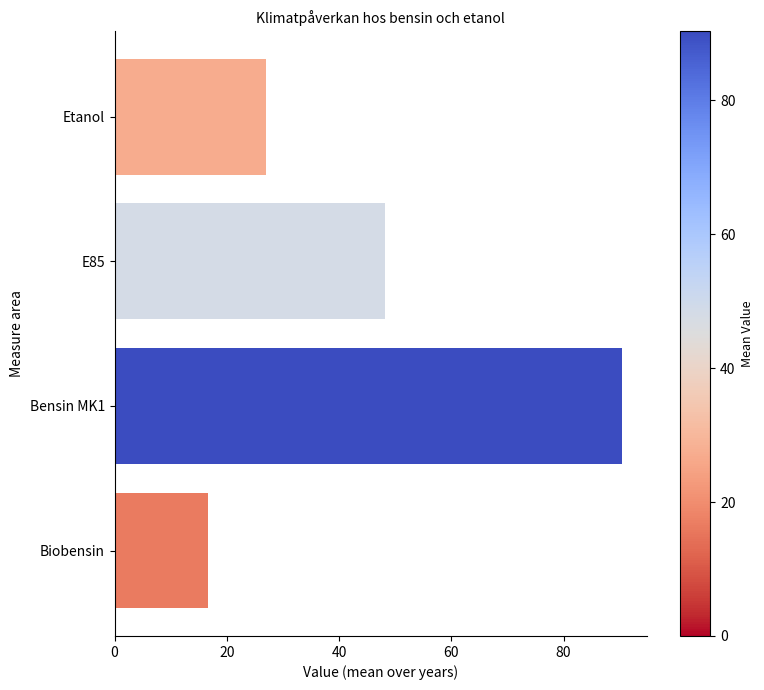

Where is the data nearest to the value 53?

E85